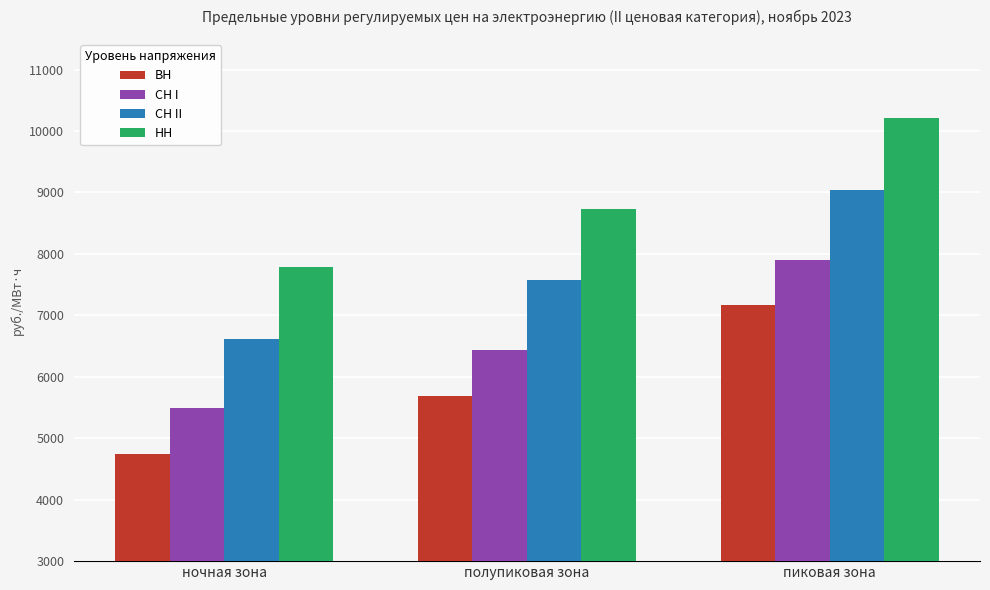

How many data points in НН are less than 8737?

1